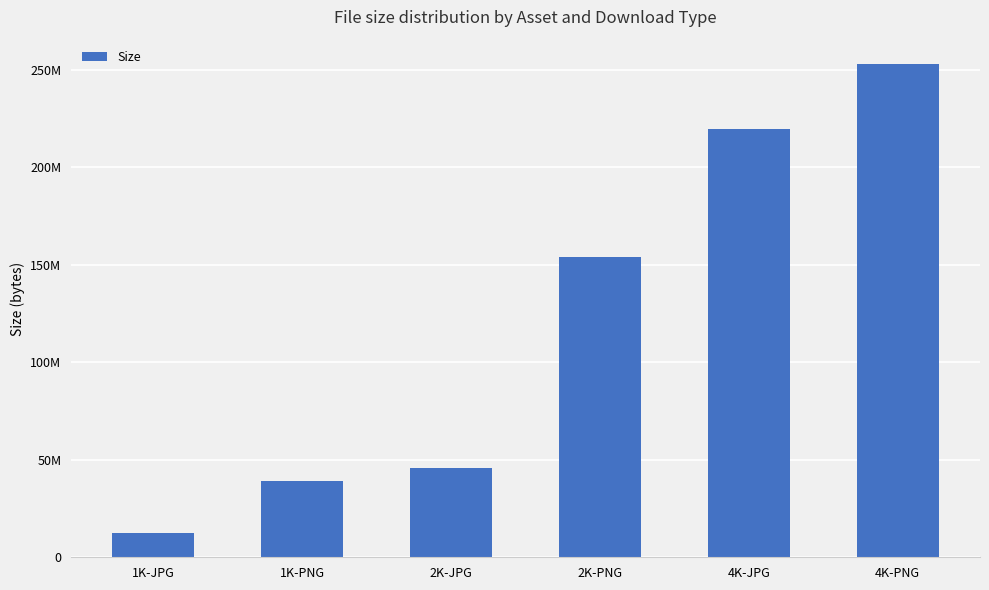

What is the difference between the maximum and minimum values?

240600311